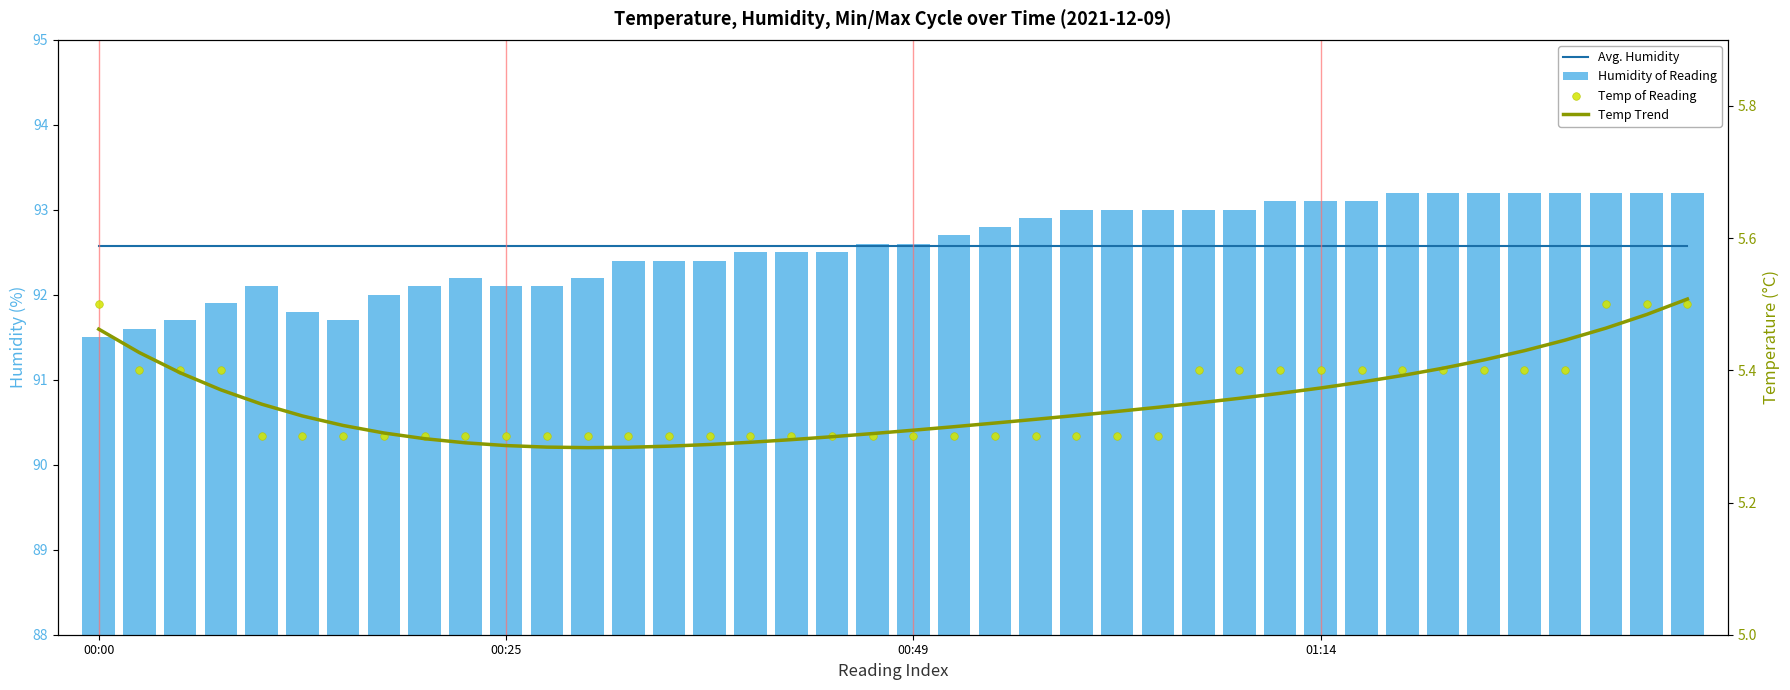

At how many categories does at least one series exceed 68?

40